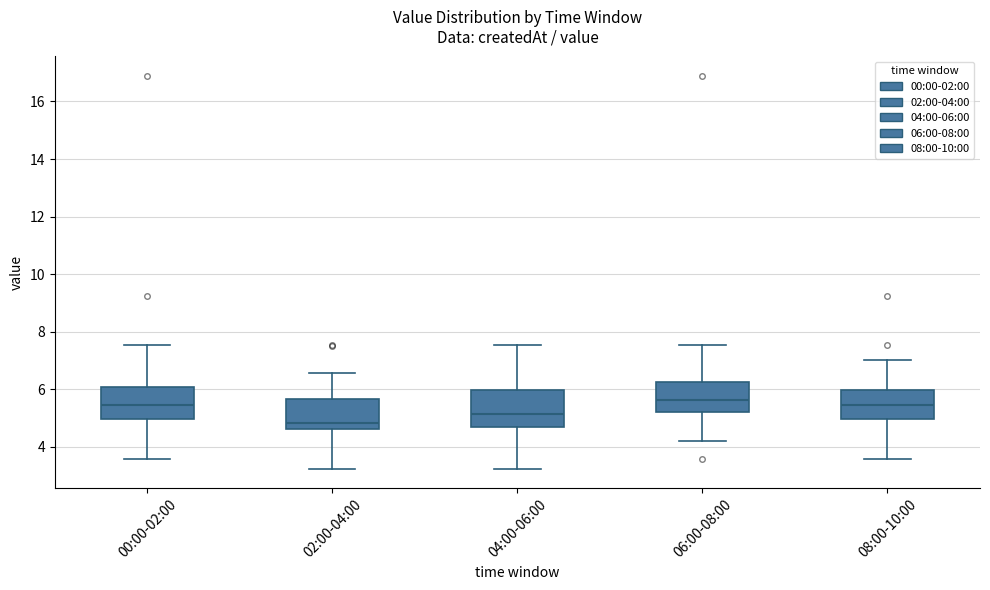

Reading left to right, transcribe this box plot: for each box, give where its median line is, the range the box spans, and where its two whiskers end, as read against the y-axis. The values are not printed on the chart, so give them approximately, as read against the axis.

00:00-02:00: median 5.4, box 5.0 to 6.0, whiskers 3.6 to 7.6
02:00-04:00: median 4.8, box 4.6 to 5.6, whiskers 3.2 to 6.6
04:00-06:00: median 5.2, box 4.8 to 6.0, whiskers 3.2 to 7.6
06:00-08:00: median 5.6, box 5.2 to 6.2, whiskers 4.2 to 7.6
08:00-10:00: median 5.4, box 5.0 to 6.0, whiskers 3.6 to 7.0